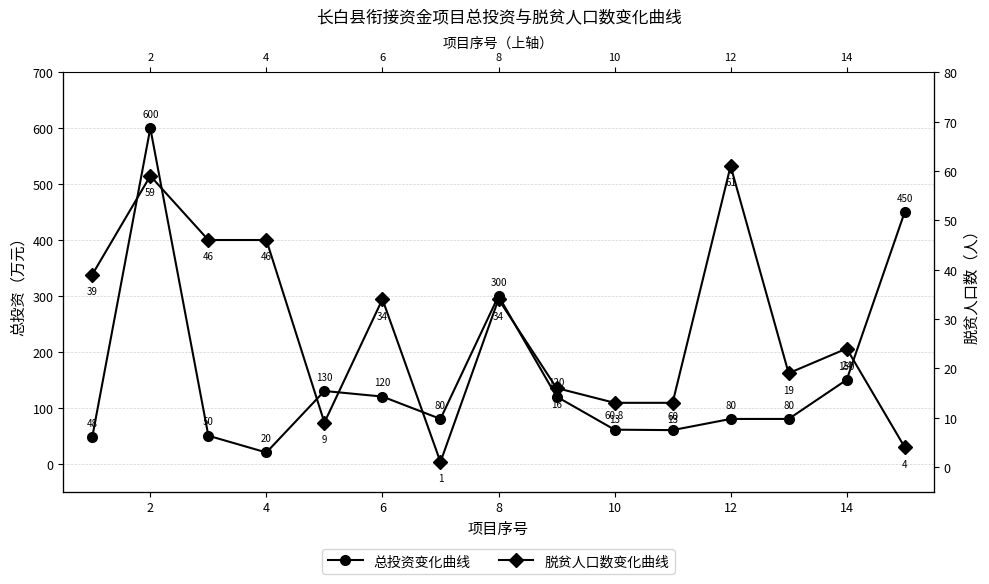

Which series ends up on top after the final intersection of 总投资变化曲线 and 脱贫人口数变化曲线?

总投资变化曲线